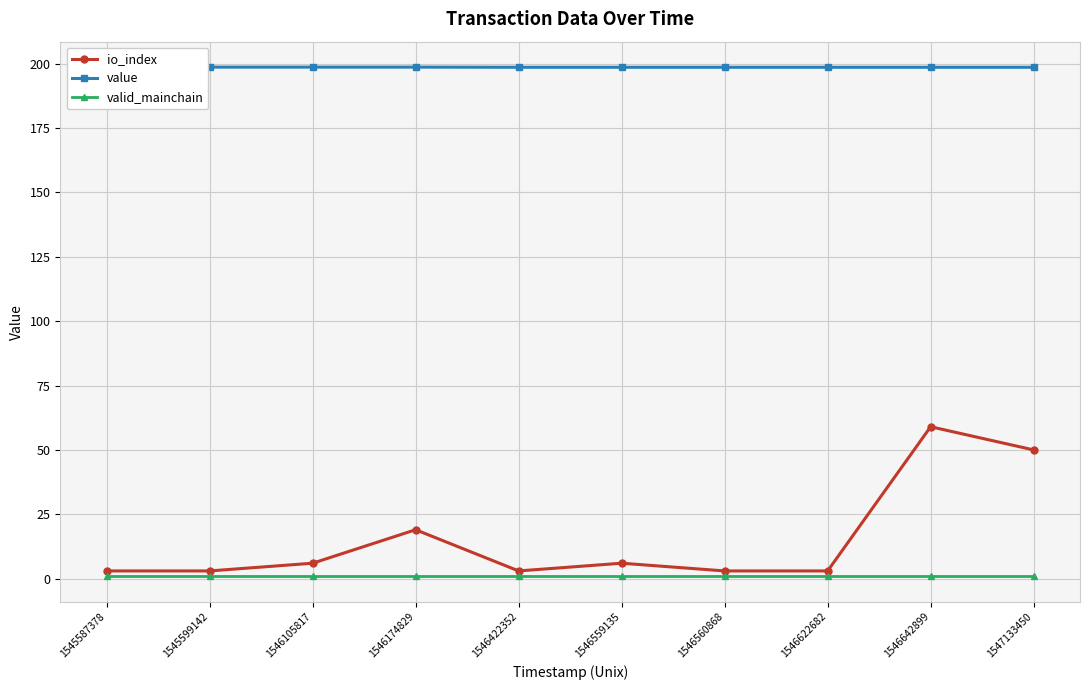

The value series shows 65.6 at 1547133450. True or false?

False